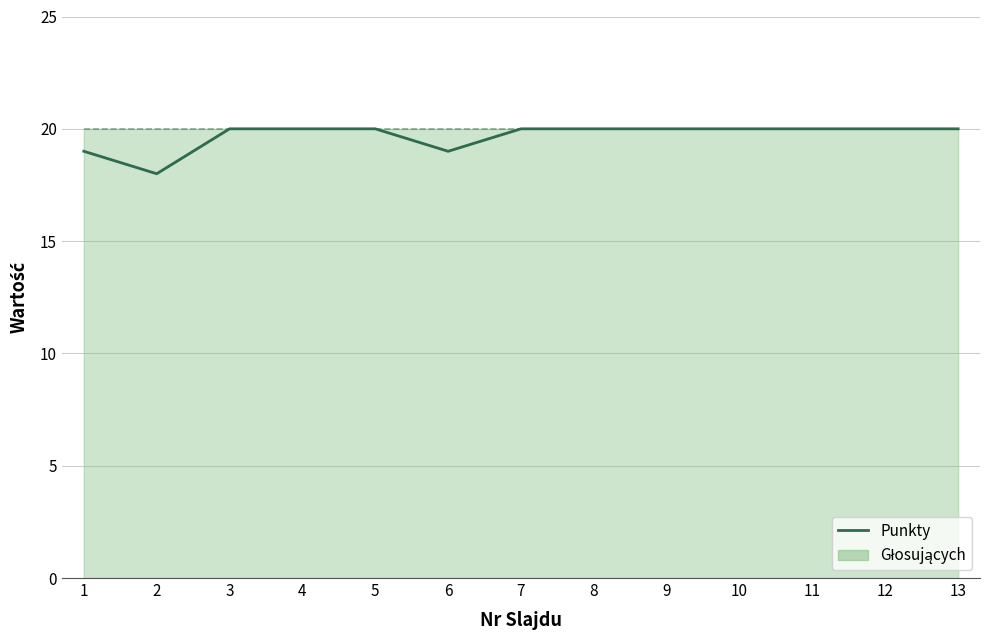

Between 2 and 13, which is larger?

13